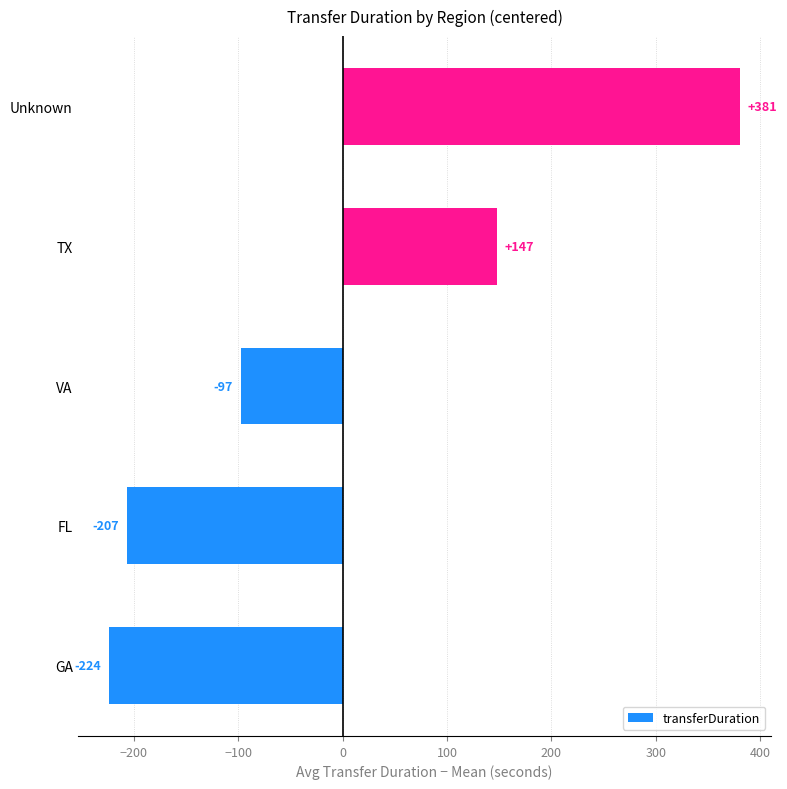

List the labels in order of value, smallest first.

GA, FL, VA, TX, Unknown